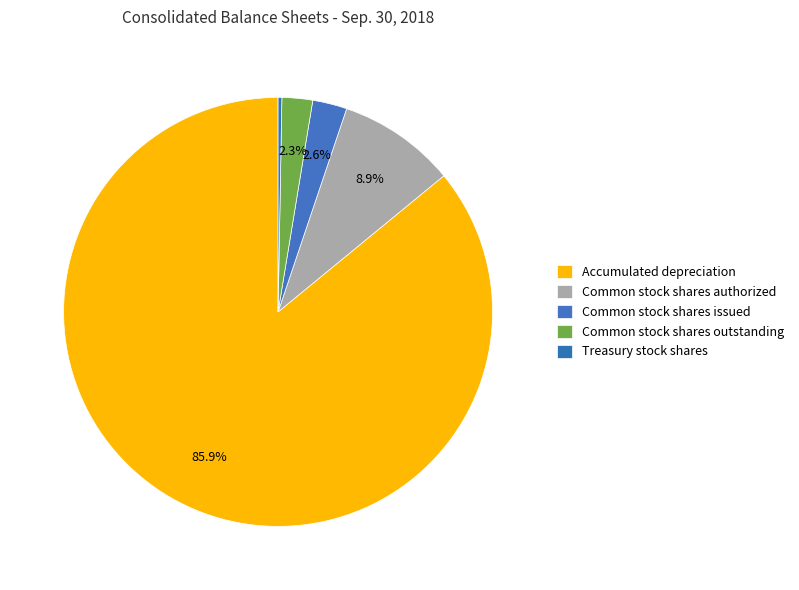

Which category has the smallest portion of the pie?

Treasury stock shares